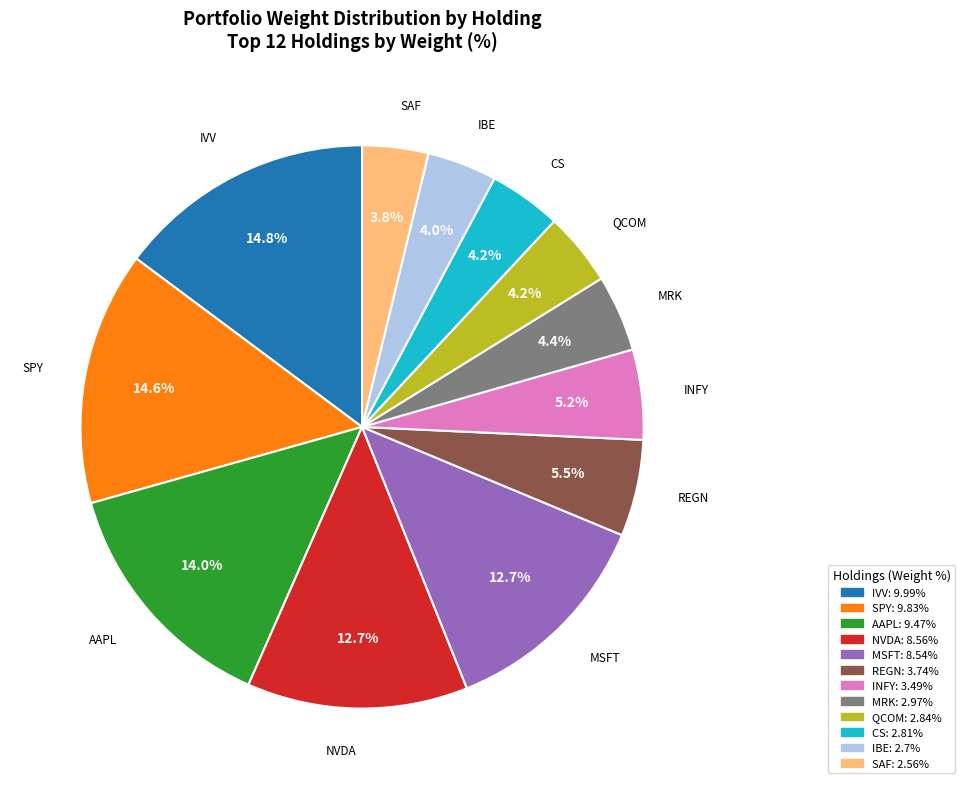

What is the ratio of the value at QCOM to the value at NVDA?

0.3